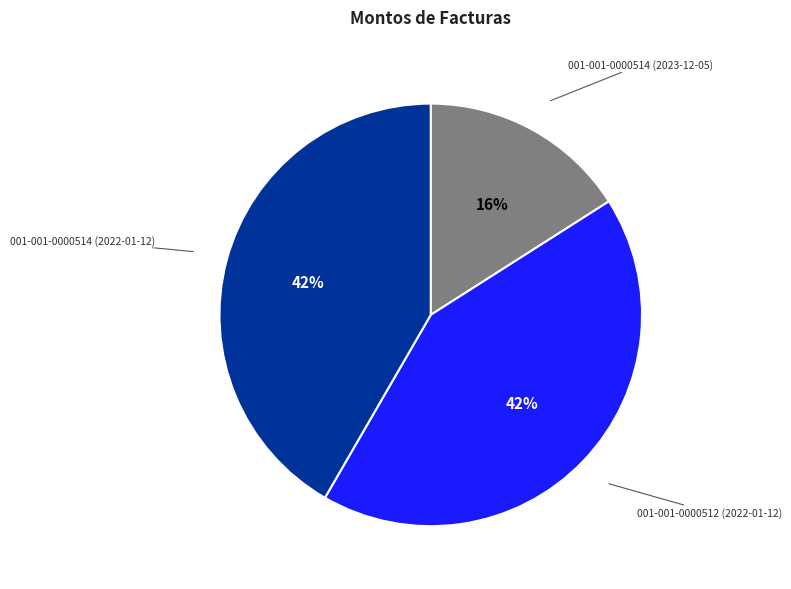

Is there a majority slice in this chart?

No